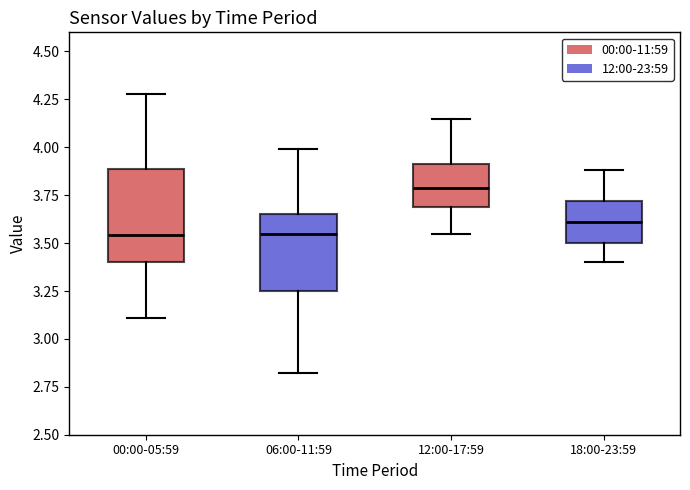

Reading left to right, transcribe this box plot: for each box, give where its median line is, the range the box spans, and where its two whiskers end, as read against the y-axis. The values are not printed on the chart, so give them approximately, as read against the axis.

00:00-05:59: median 3.55, box 3.40 to 3.90, whiskers 3.10 to 4.30
06:00-11:59: median 3.55, box 3.25 to 3.65, whiskers 2.80 to 4.00
12:00-17:59: median 3.80, box 3.70 to 3.90, whiskers 3.55 to 4.15
18:00-23:59: median 3.60, box 3.50 to 3.70, whiskers 3.40 to 3.90